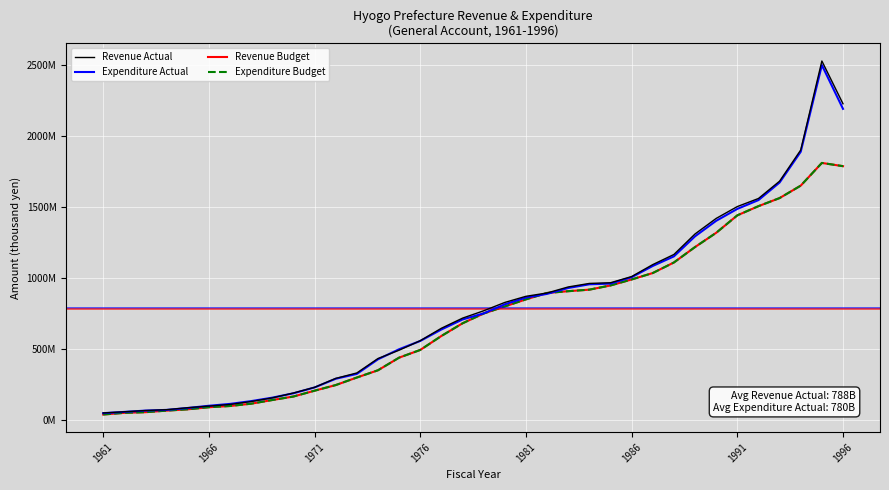

What are all the series names shown in the legend?

Revenue Actual, Expenditure Actual, Revenue Budget, Expenditure Budget